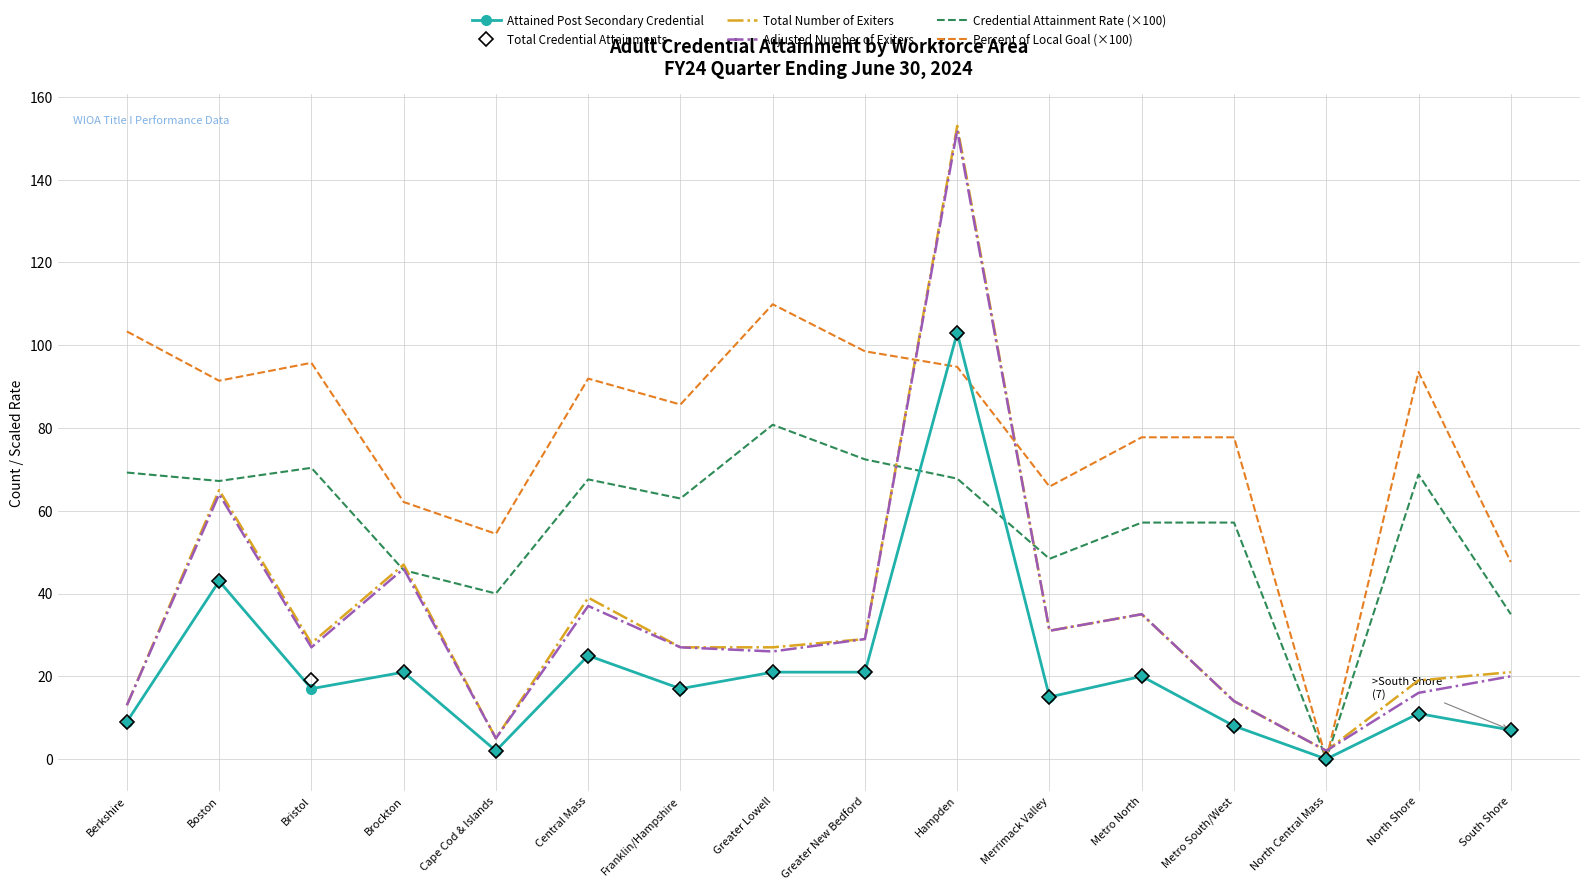

At which category does Credential Attainment Rate (×100) reach its first local valley?

Boston